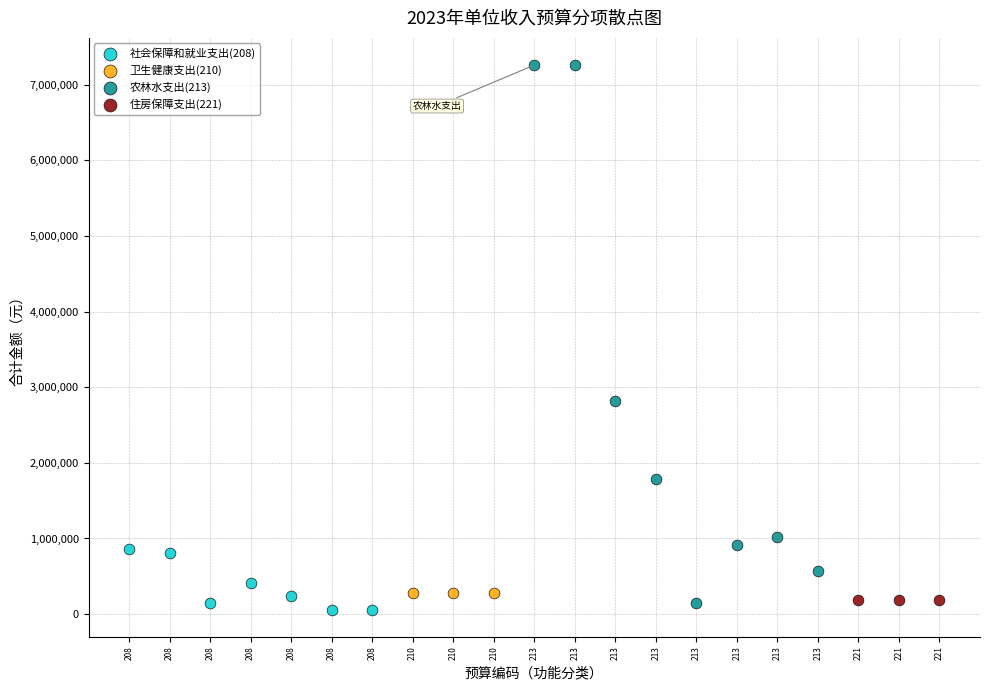

Which series contains the highest Y value?

农林水支出(213)